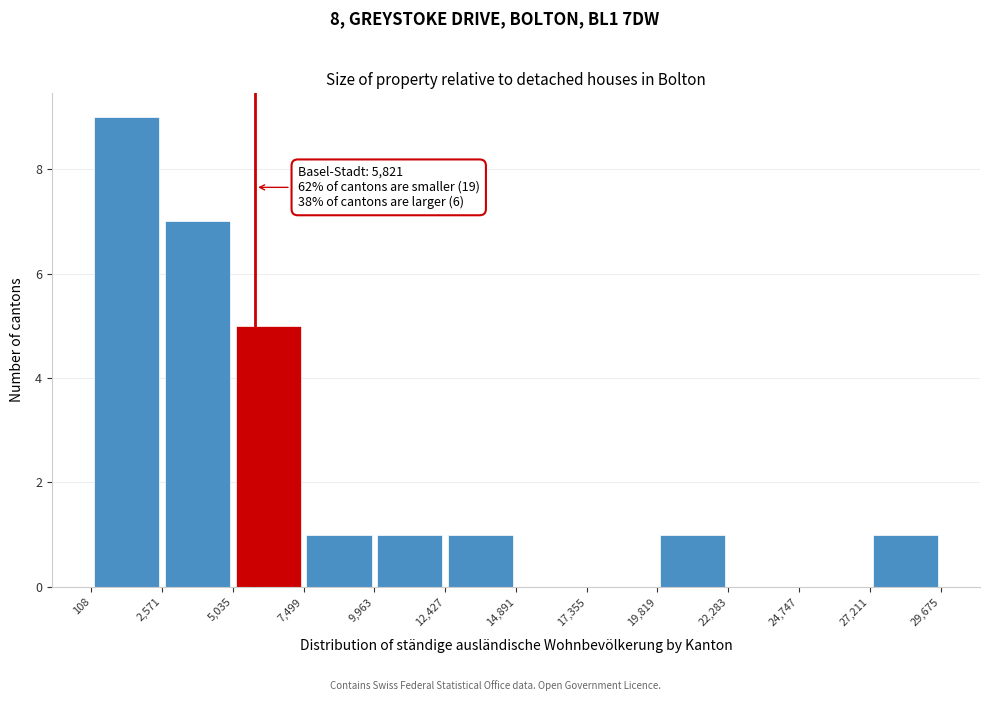

Over which range of the x-axis is the bar tallest?

108 to 2,571